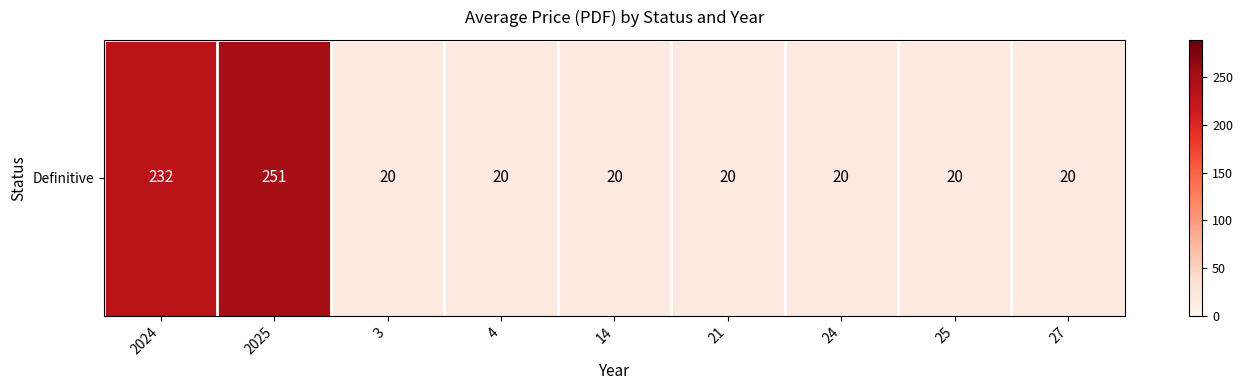

Reading right to left, extract all data points from this chart.

27=20.0	25=20.0	24=20.0	21=20.0	14=20.0	4=20.0	3=20.0	2025=251.3	2024=232.0